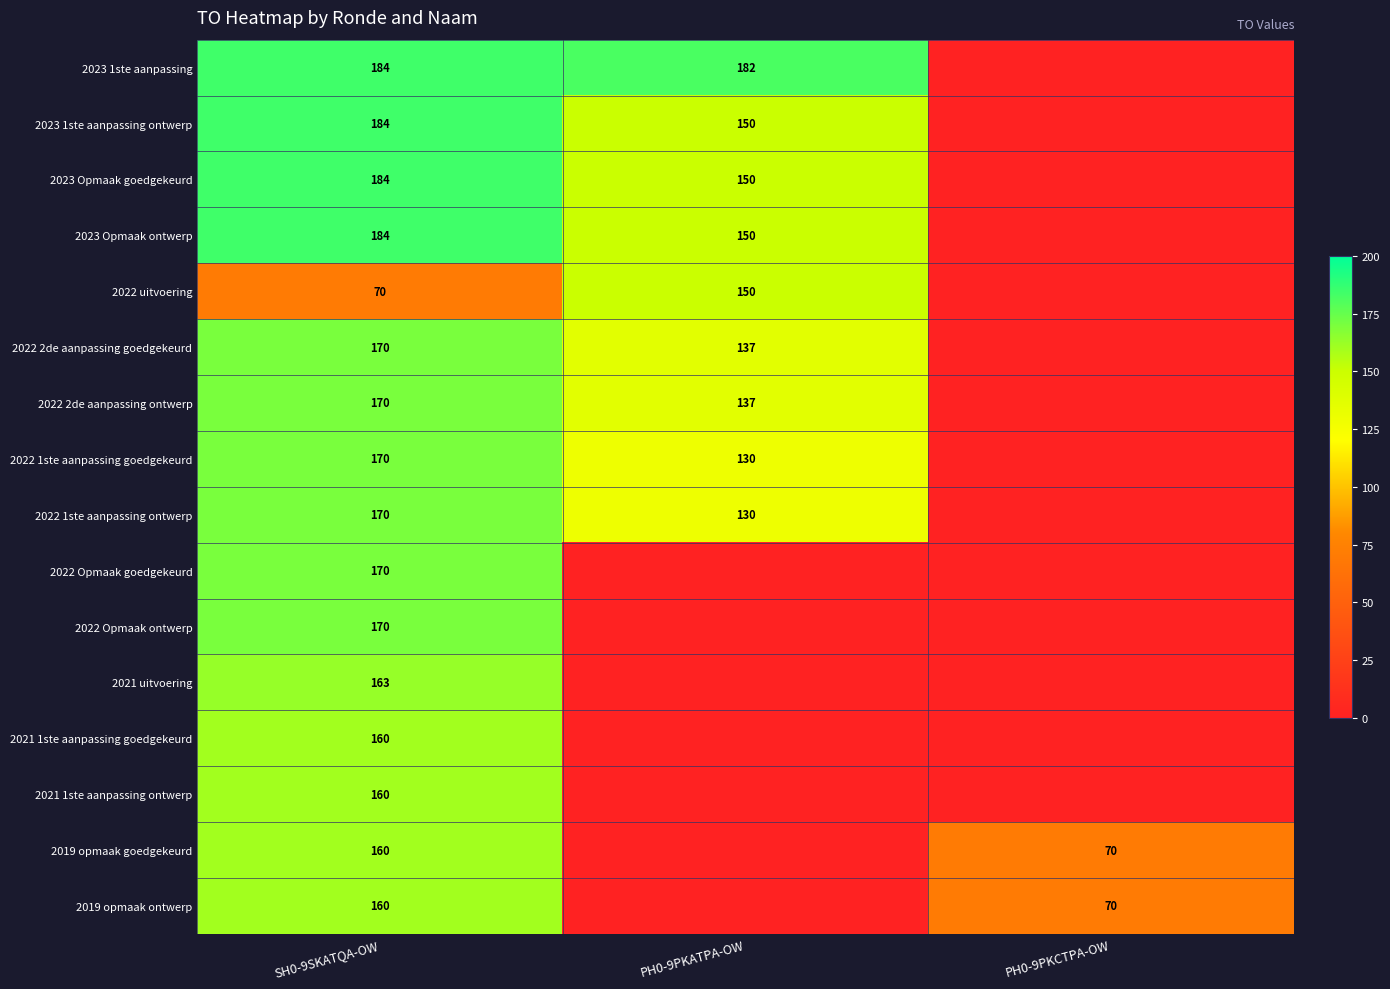

What is the sum of the 2022 1ste aanpassing ontwerp values at PH0-9PKATPA-OW and SH0-9SKATQA-OW?

300